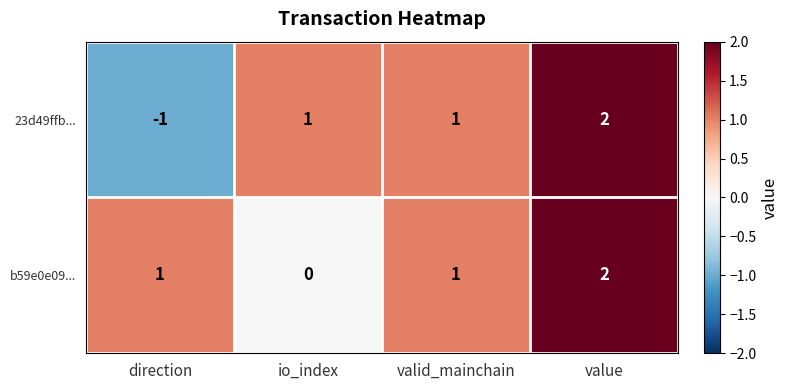

Reading left to right, transcribe all the data shown in this chart.

23d49ffb...: direction=-1	io_index=1	valid_mainchain=1	value=2
b59e0e09...: direction=1	io_index=0	valid_mainchain=1	value=2